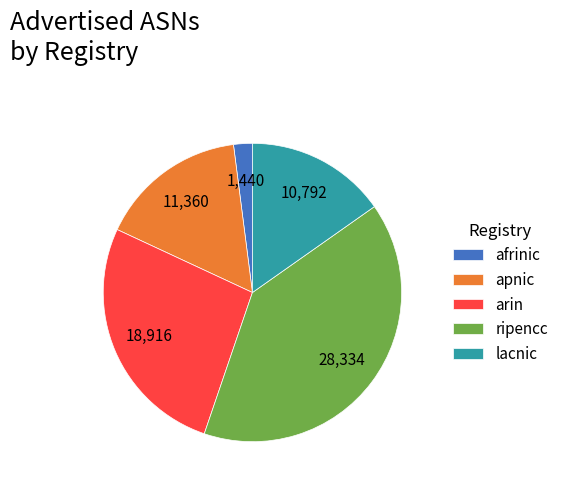

Do afrinic and ripencc together represent more than half of the pie?

No